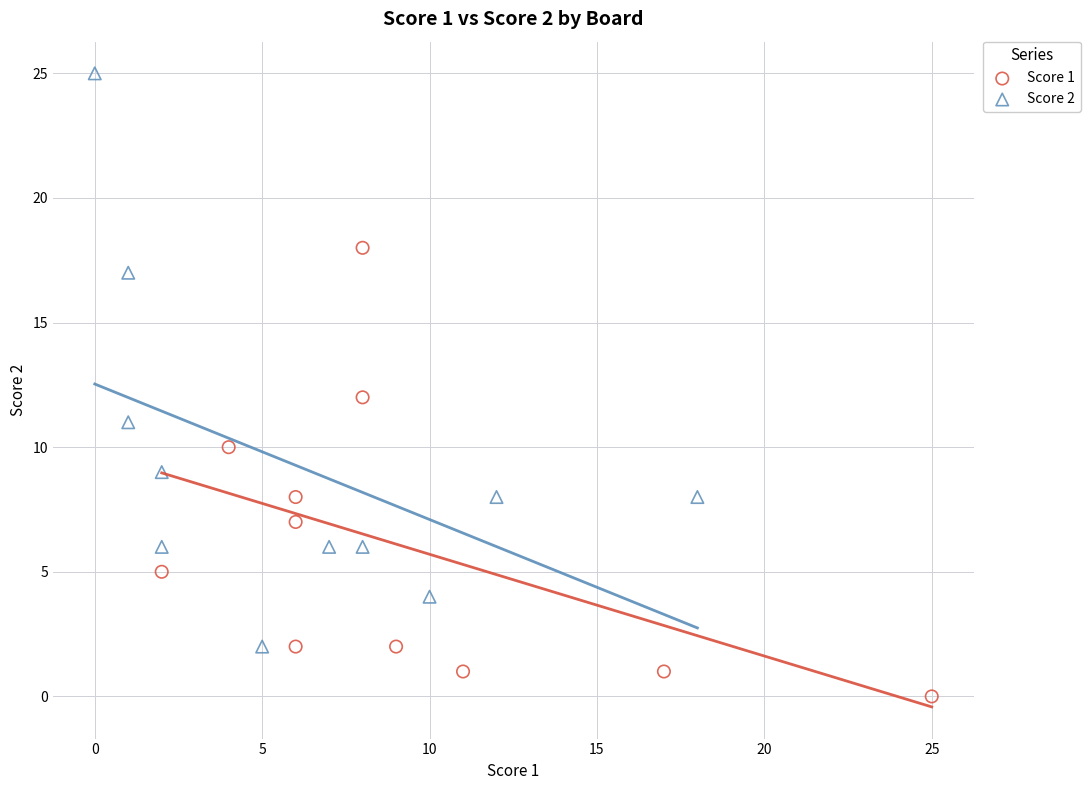

Which series reaches the minimum Y coordinate?

Score 1